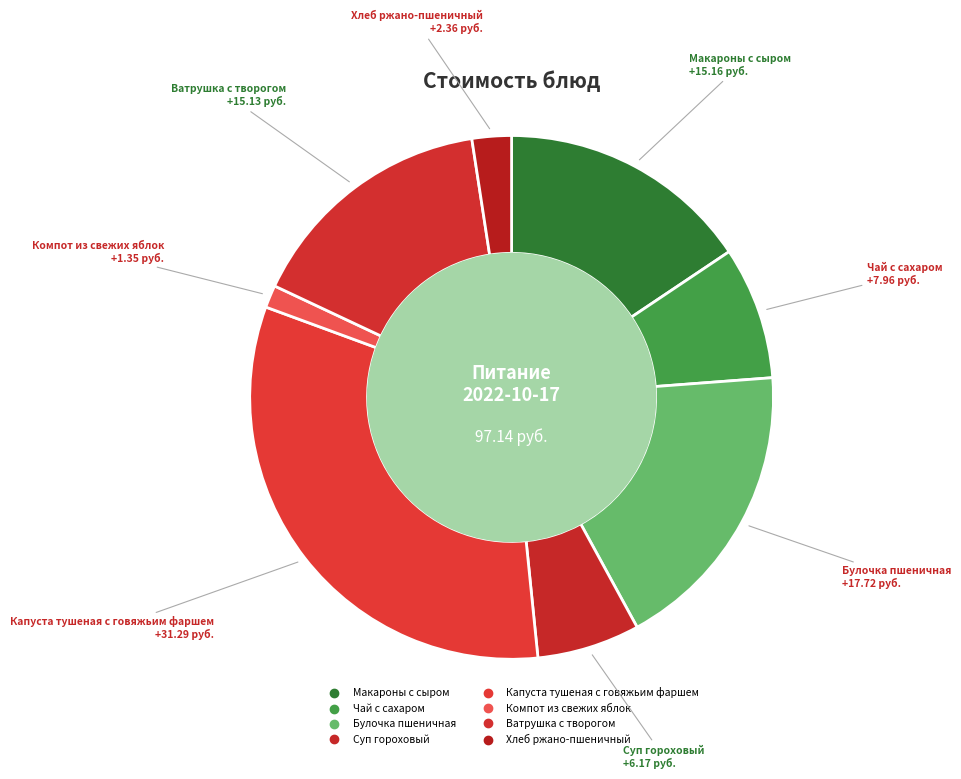

Is it true that Ватрушка с творогом is 16% of the pie?

True